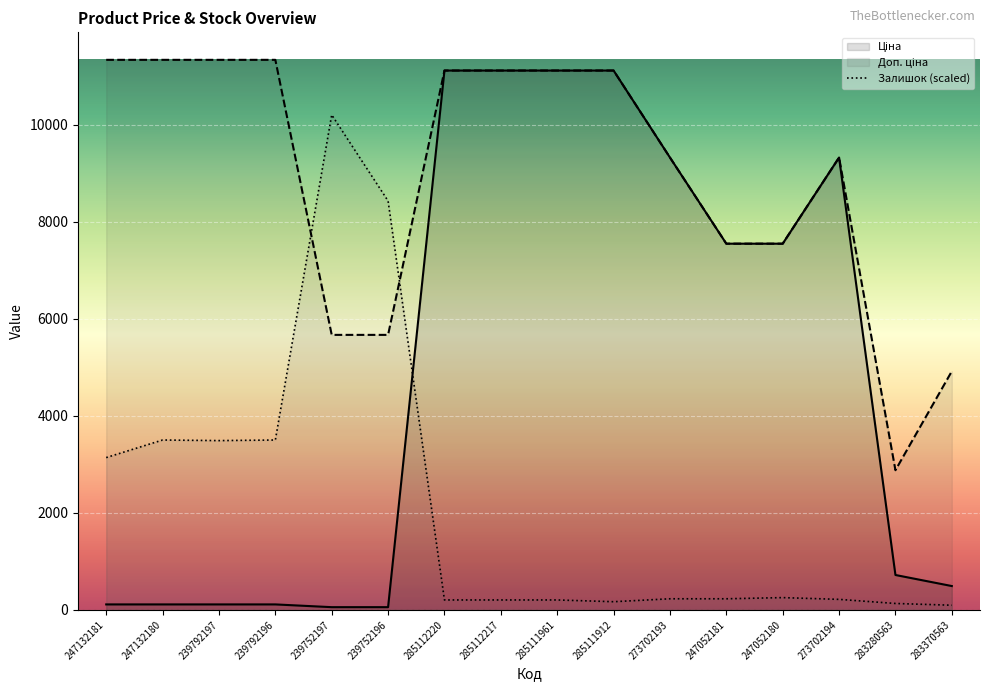

Rank the categories by Доп. ціна value from lowest to highest.

283280563, 283370563, 239752197, 239752196, 247052181, 247052180, 273702193, 273702194, 285112220, 285112217, 285111961, 285111912, 247132181, 247132180, 239792197, 239792196